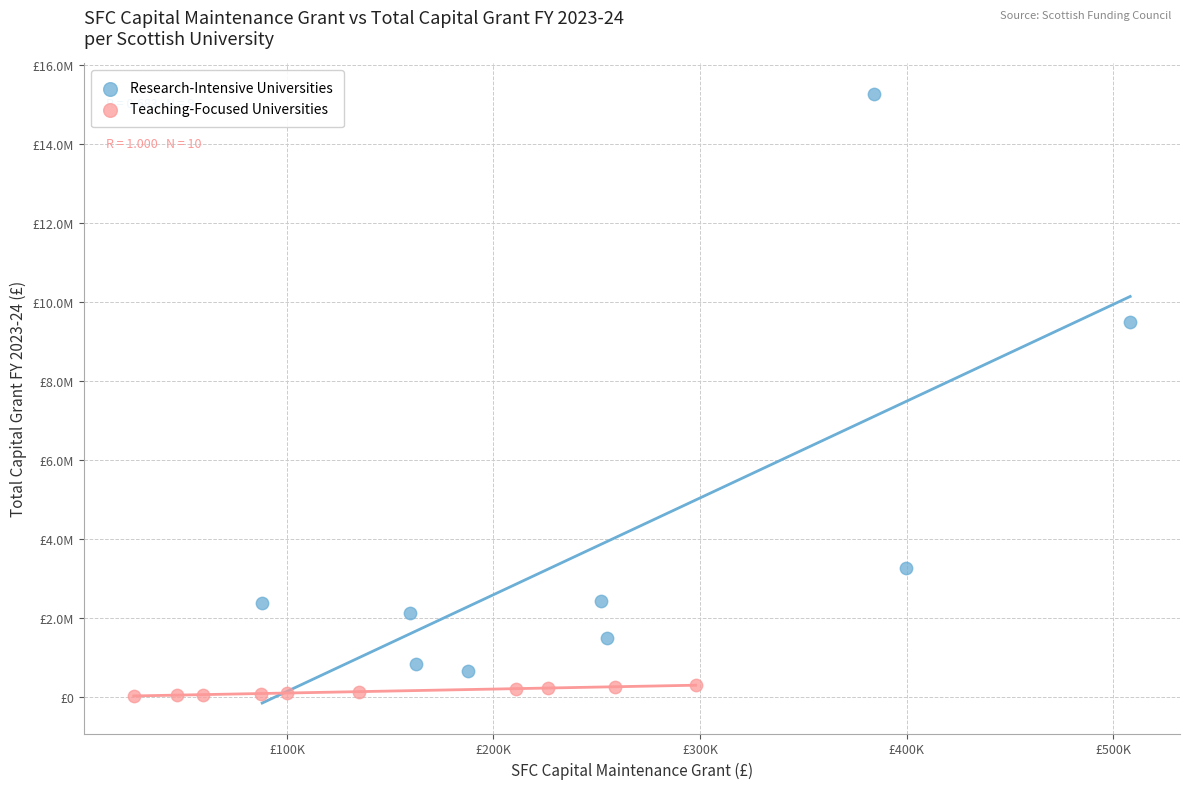

What are all the series names shown in the legend?

Research-Intensive Universities, Teaching-Focused Universities